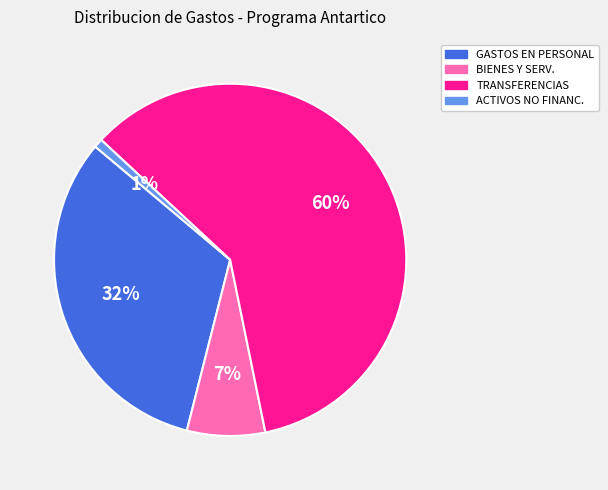

Count the number of slices in the pie.

4